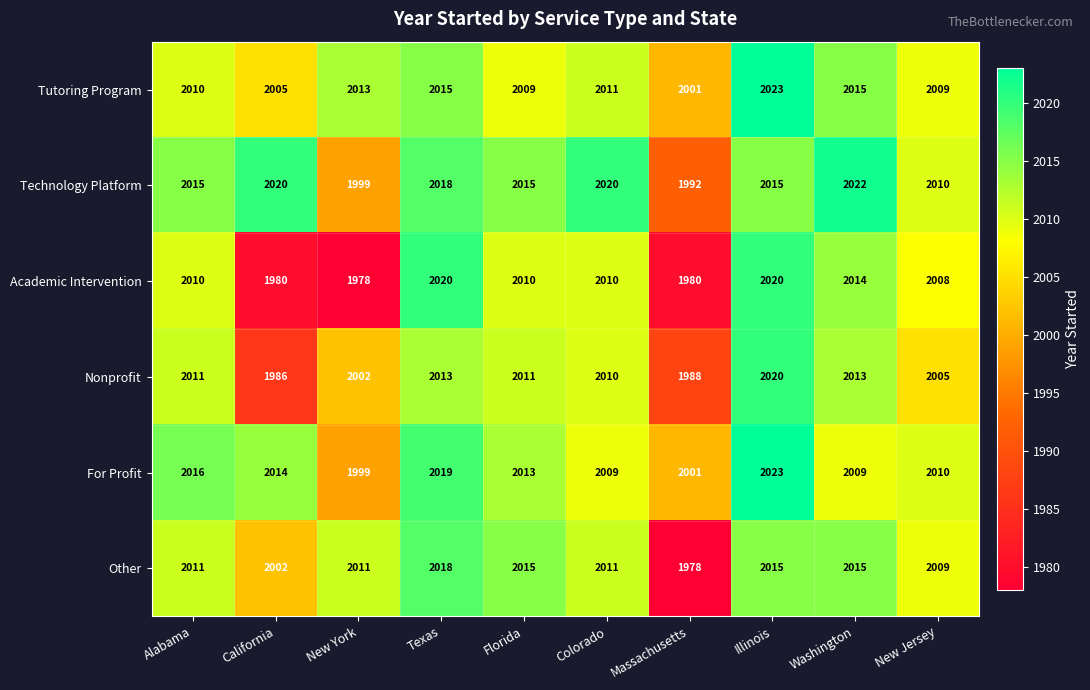

What is the smallest value displayed?

1978